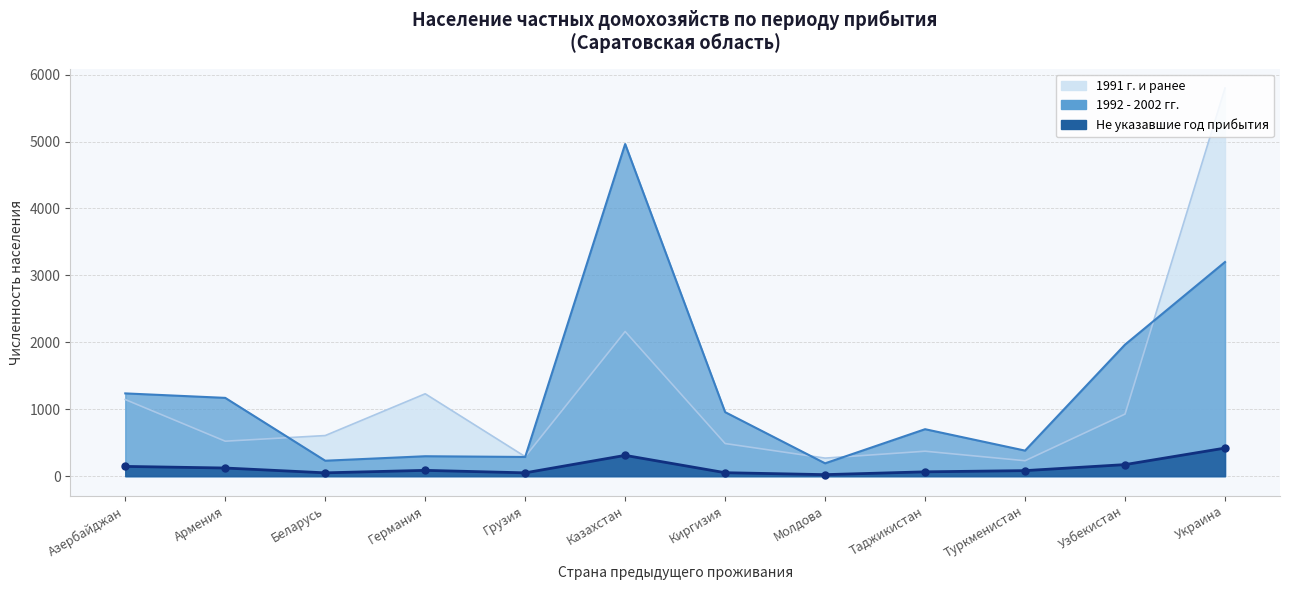

How many values in the Не указавшие год series exceed 87?

5